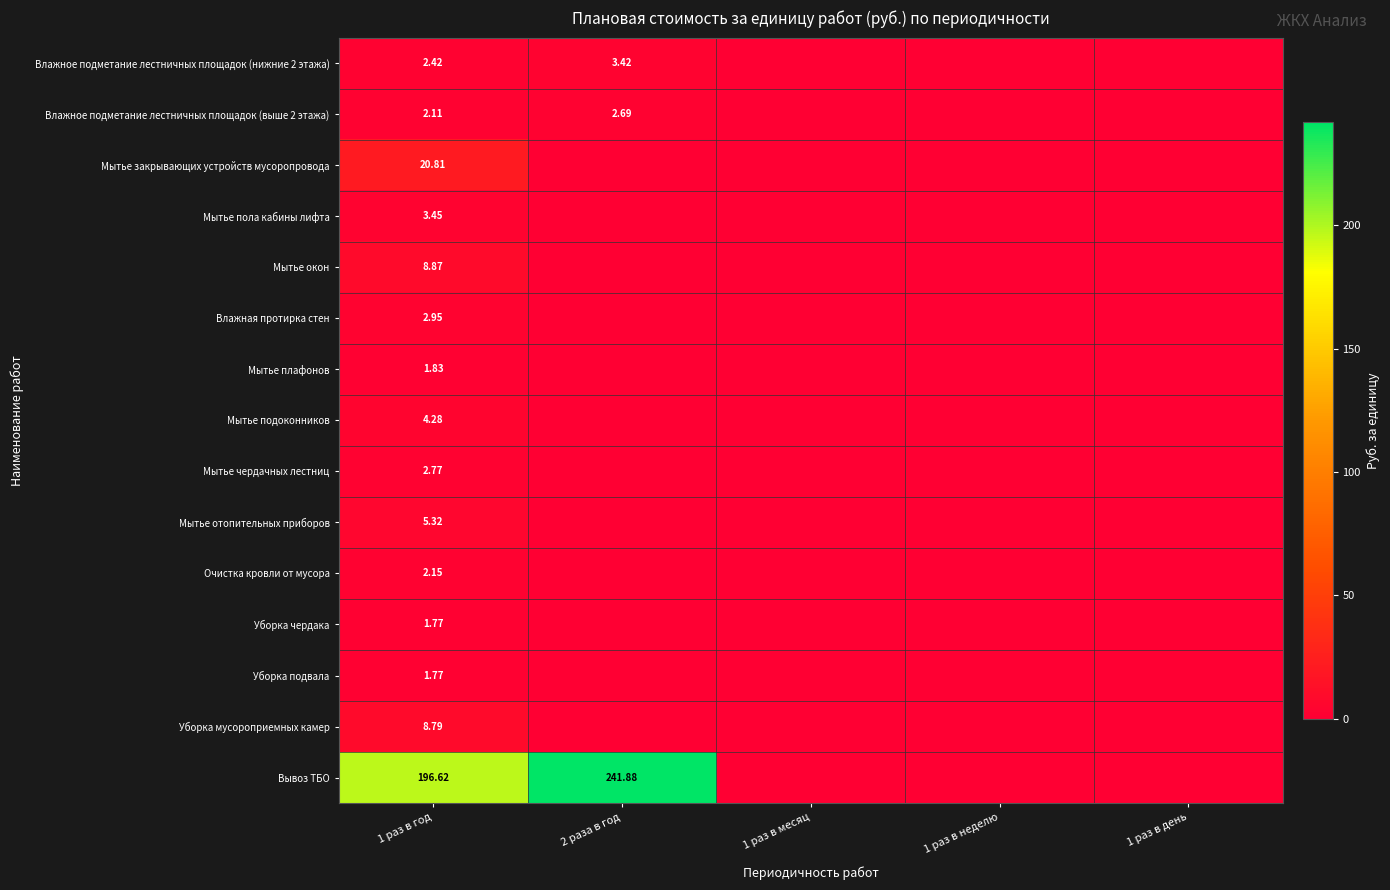

The Влажное подметание лестничных площадок (нижние 2 этажа) series shows -1.2 at 1 раз в месяц. True or false?

False